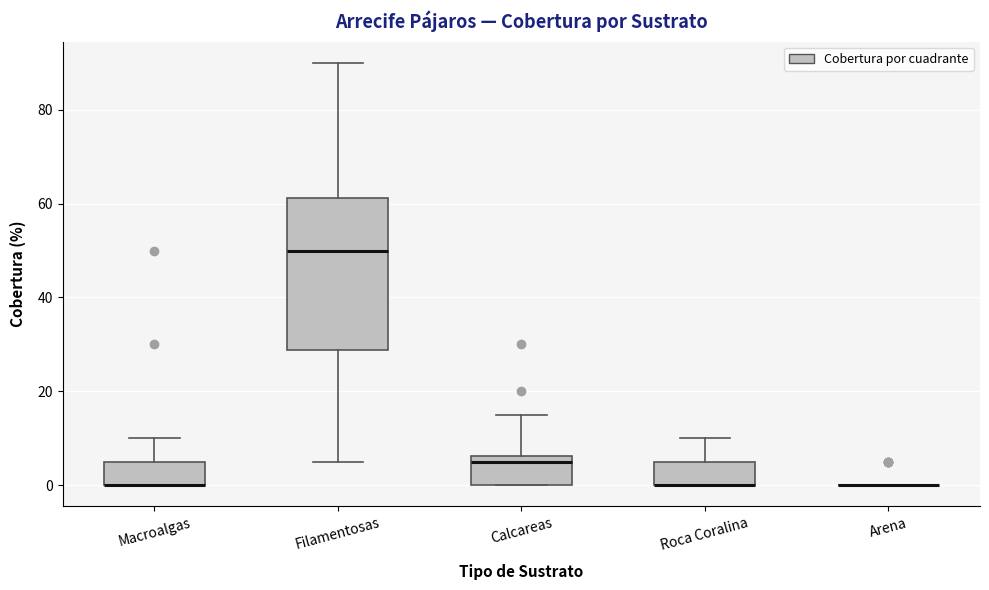

Reading left to right, transcribe this box plot: for each box, give where its median line is, the range the box spans, and where its two whiskers end, as read against the y-axis. The values are not printed on the chart, so give them approximately, as read against the axis.

Macroalgas: median 0 (drawn on the box's lower edge), box 0 to 6, whiskers 0 to 10
Filamentosas: median 50, box 28 to 62, whiskers 6 to 90
Calcareas: median 6 (just below the box's upper edge), box 0 to 6, whiskers 0 to 16
Roca Coralina: median 0 (drawn on the box's lower edge), box 0 to 6, whiskers 0 to 10
Arena: box collapsed to a line at 0, whiskers 0 to 0